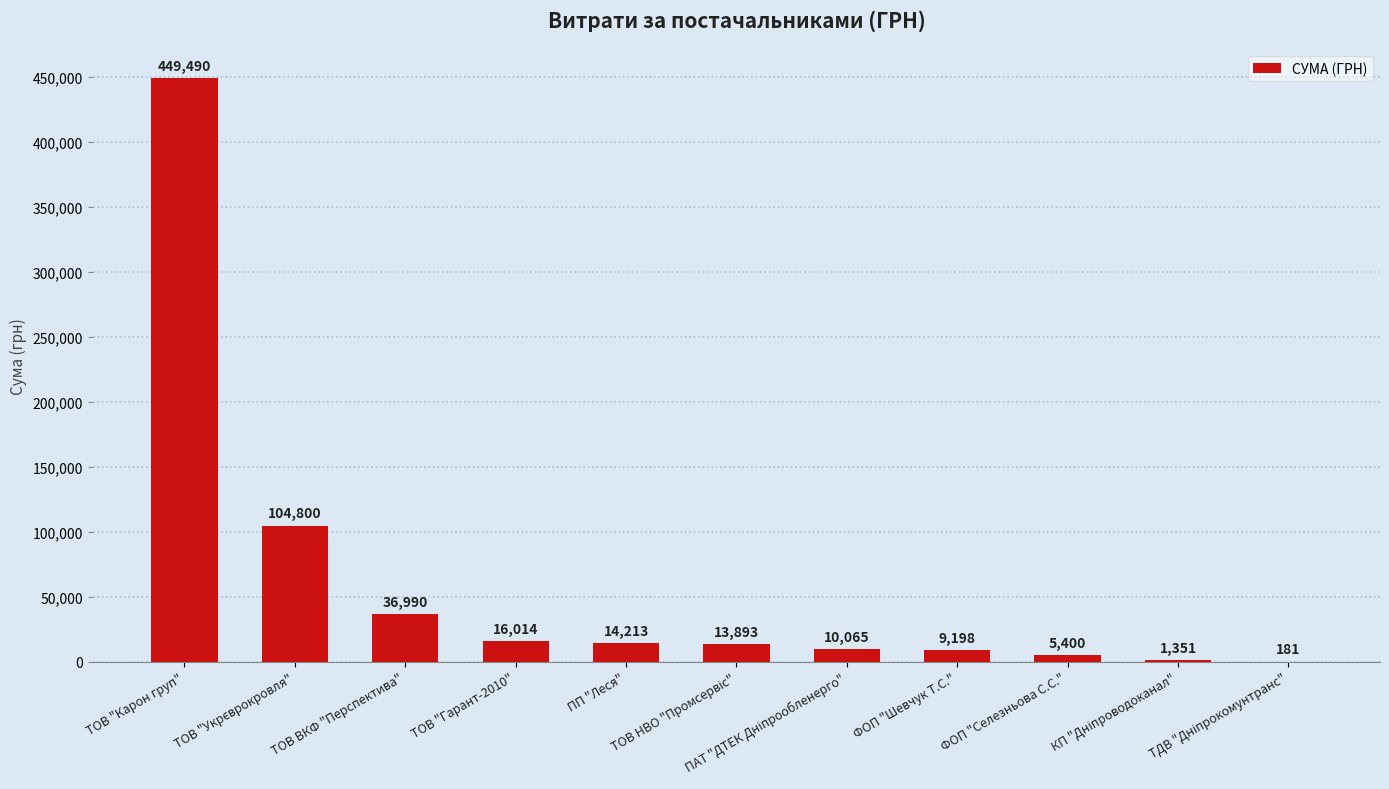

What is the difference between the values at ТОВ "Карон груп" and ПП "Леся"?

435276.5